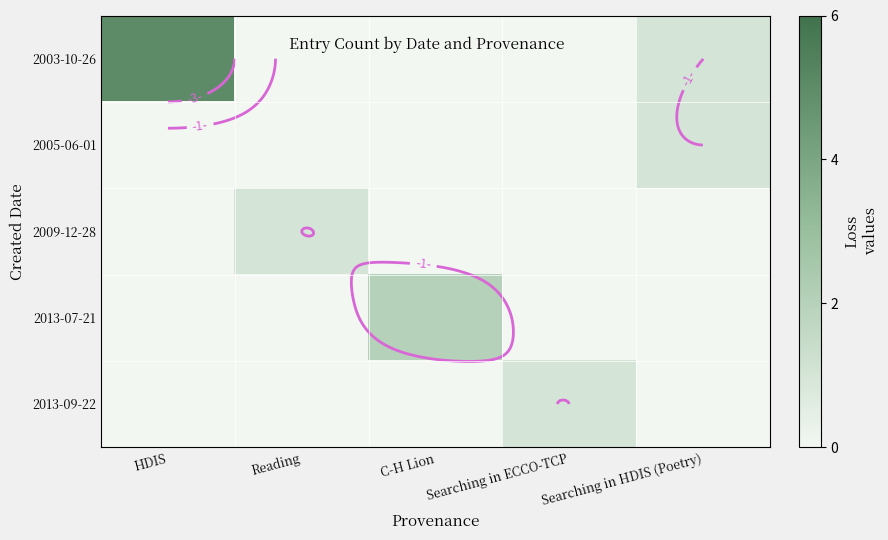

What is the difference between the maximum and minimum values in the 2005-06-01 series?

1